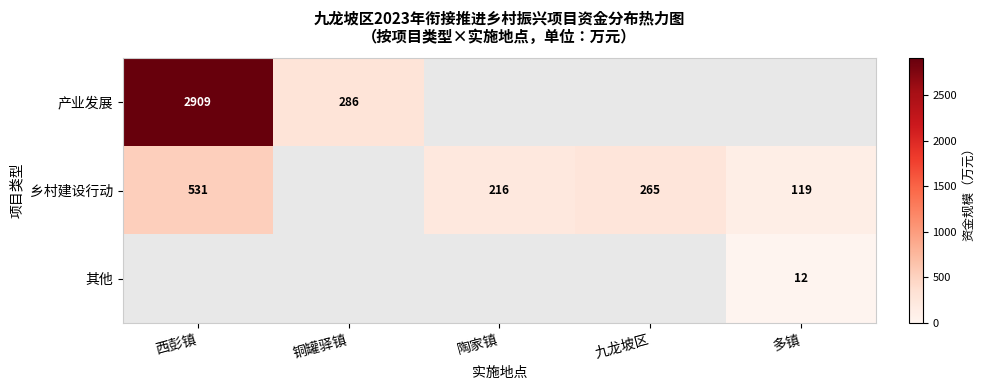

The value of 产业发展 at 西彭镇 is 2909.0. True or false?

True